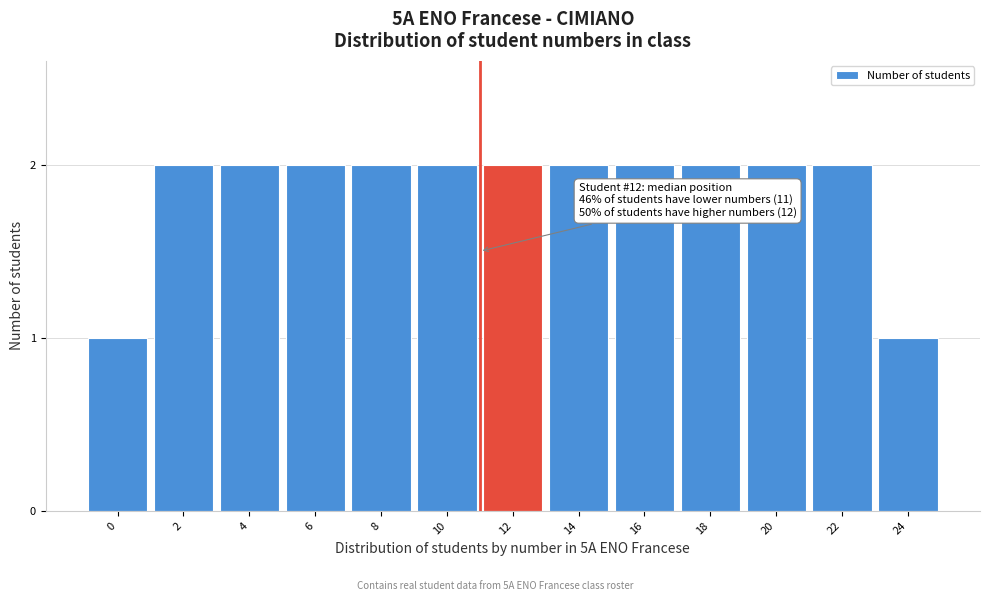

Reading left to right, list all the values displayed in this chart.

1	2	2	2	2	2	2	2	2	2	2	2	1